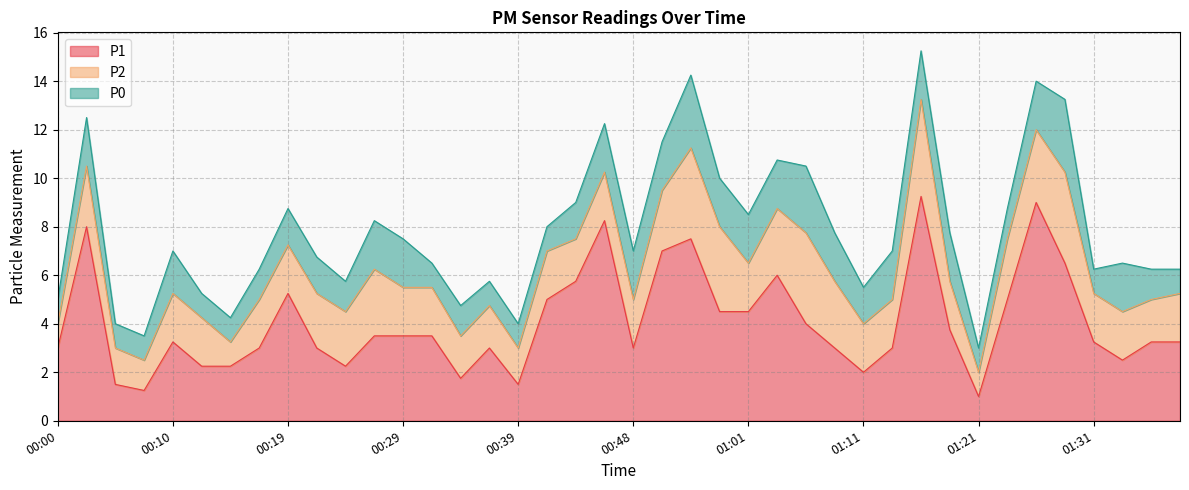

Is it true that P1 equals 1.5 at 00:04?

True